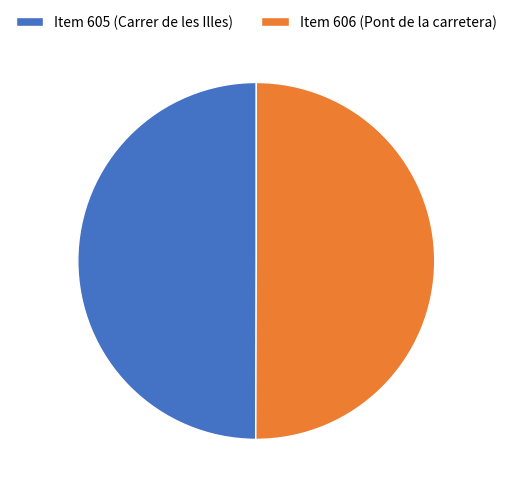

What is the ratio of the value at Item 606 (Pont de la carretera) to the value at Item 605 (Carrer de les Illes)?

1.0